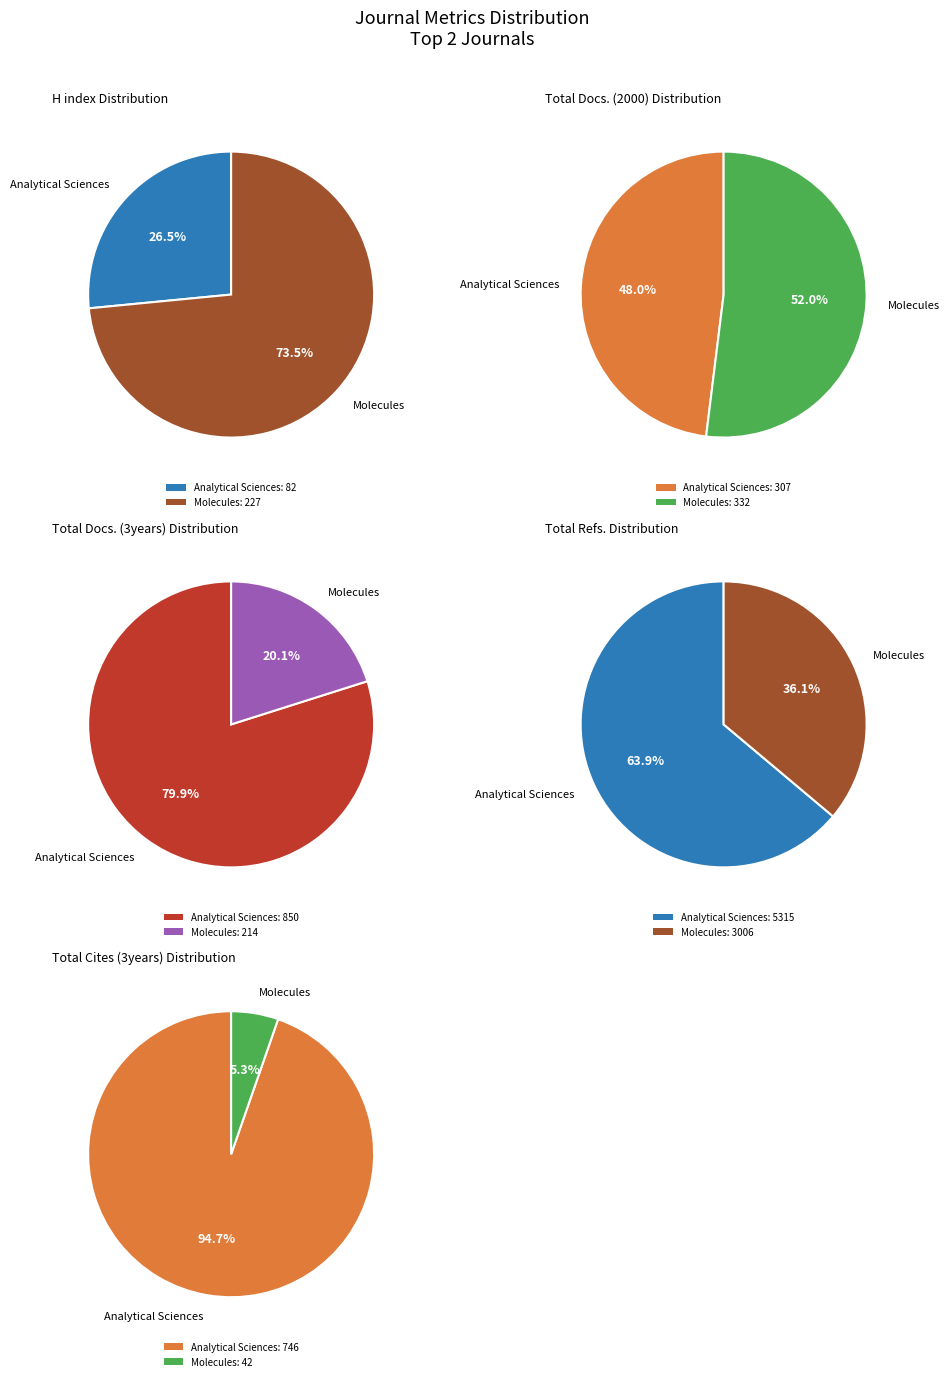

The Analytical Sciences slice represents 27% of the pie. True or false?

True